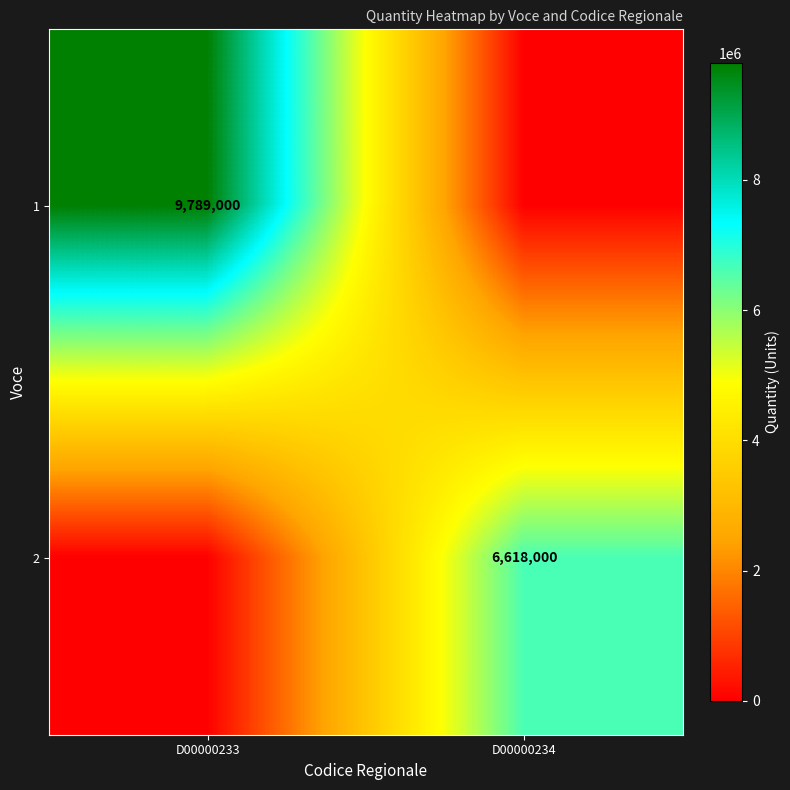

Is it true that 1 equals 9789000 at D00000233?

True